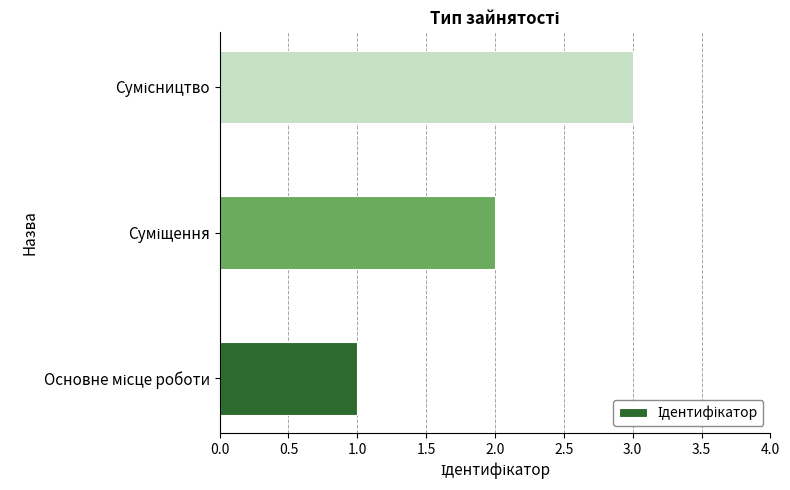

What is the sum of all values?

6